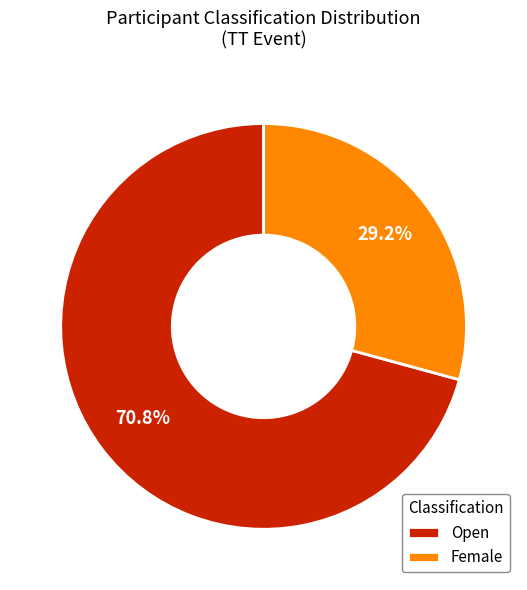

How many slices are in this pie chart?

2